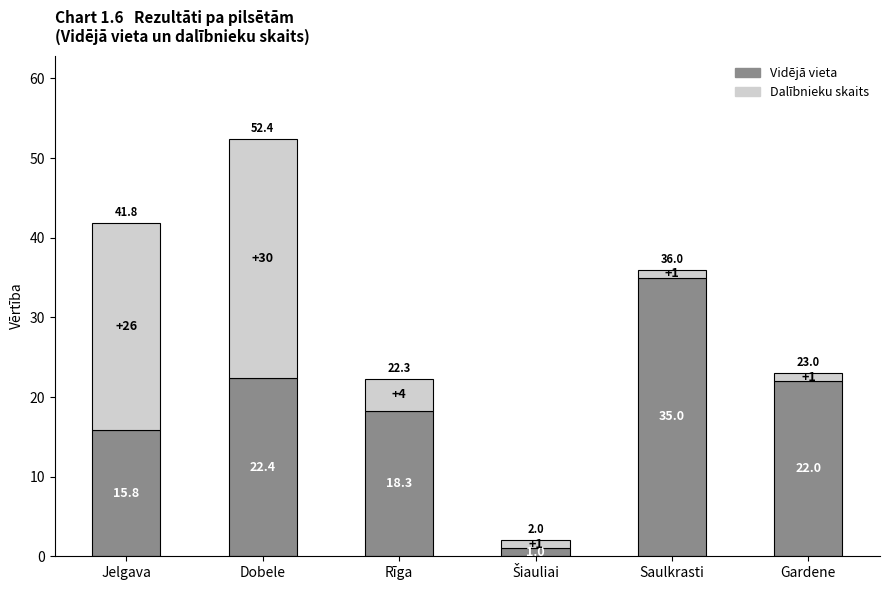

What is the approximate value of Vidējā vieta at Rīga?

18.3